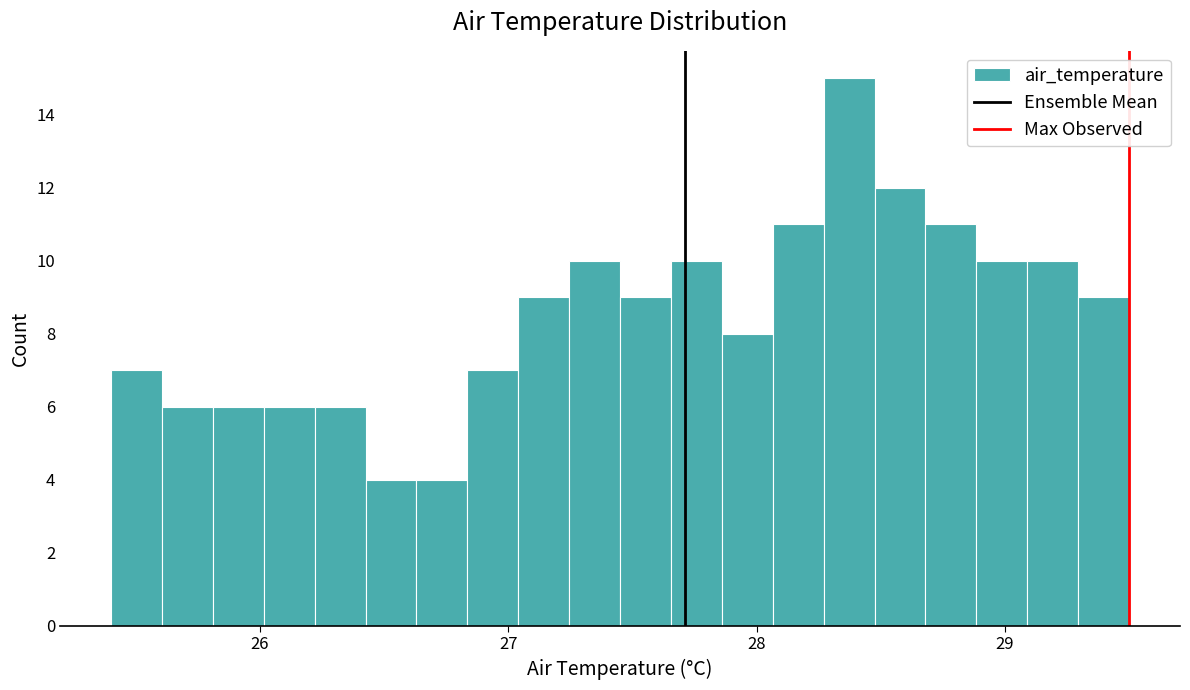

Read against the x-axis, roughly where is the centre of the tallest bar?

28.4